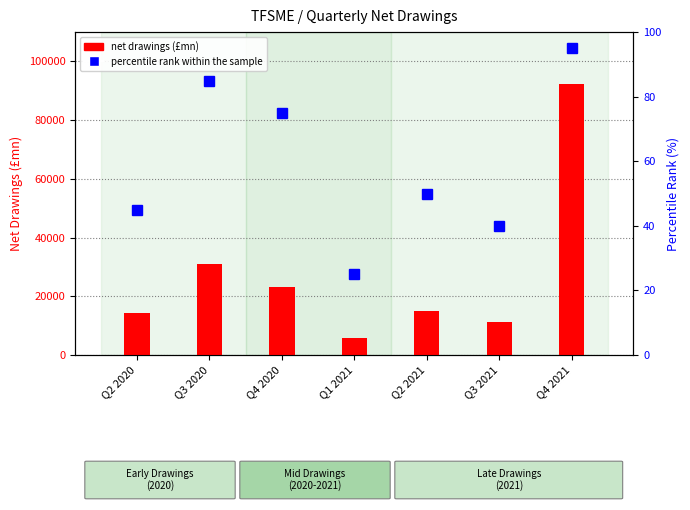

Reading right to left, what are all the values shown in this chart?

net drawings (£mn): Q4 2021=92491.7	Q3 2021=11355.9	Q2 2021=14933.9	Q1 2021=5885.9	Q4 2020=23095.5	Q3 2020=30890.1	Q2 2020=14257.5
percentile rank within the sample: Q4 2021=95.0	Q3 2021=40.0	Q2 2021=50.0	Q1 2021=25.0	Q4 2020=75.0	Q3 2020=85.0	Q2 2020=45.0